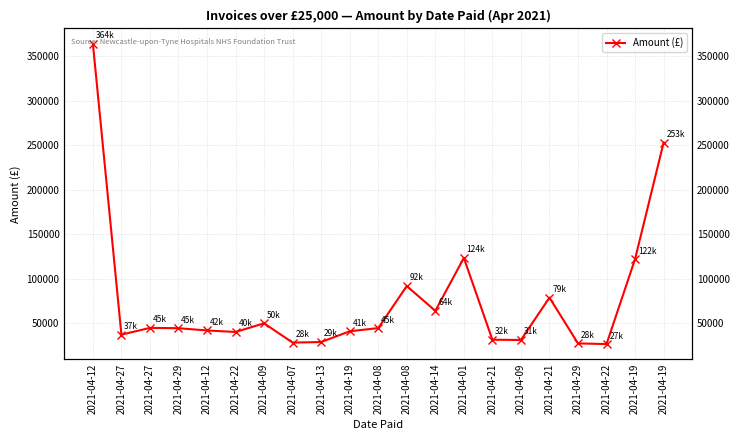

Which category has the highest value across all series?

2021-04-12